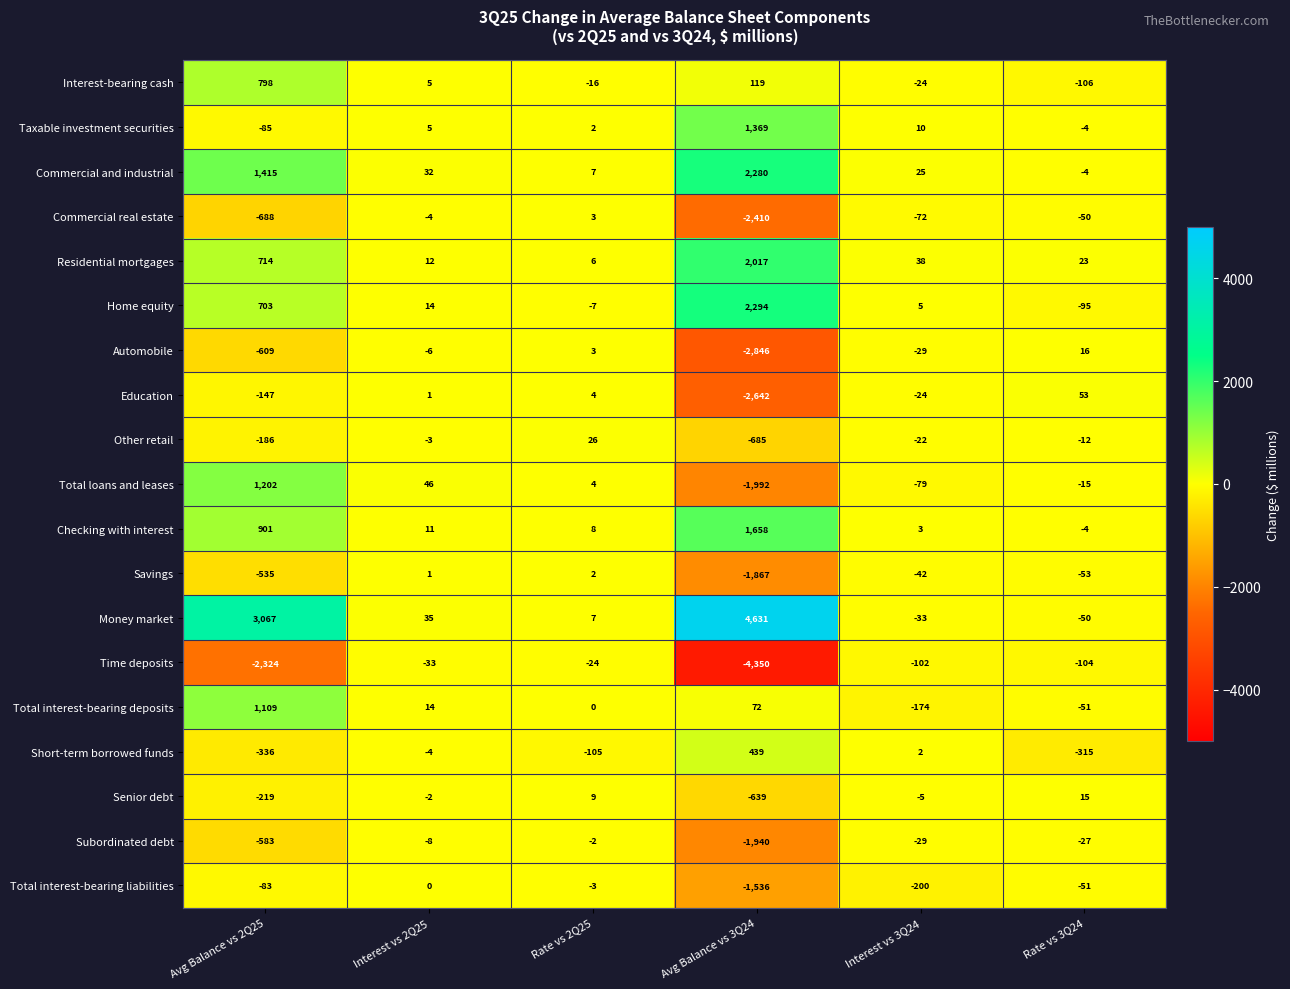

Between Interest vs 3Q24 and Rate vs 3Q24, which series saw the biggest shift?

Short-term borrowed funds